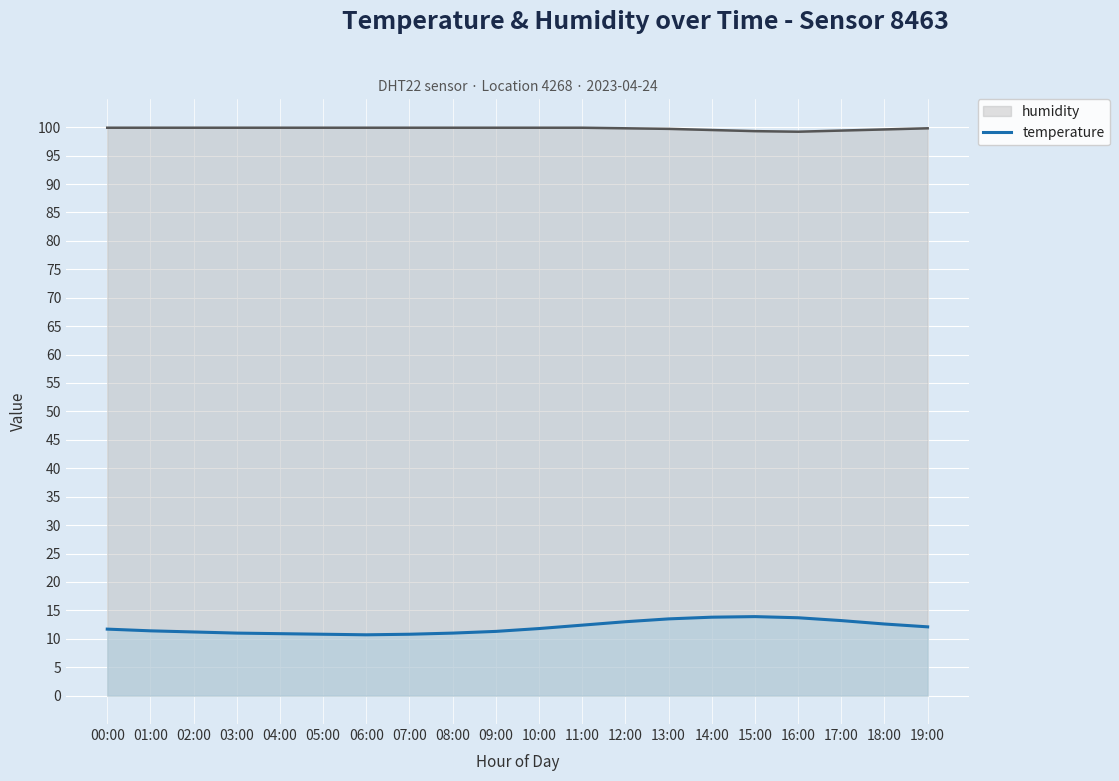

True or false: temperature has a value of 20.6 at 10:00.

False